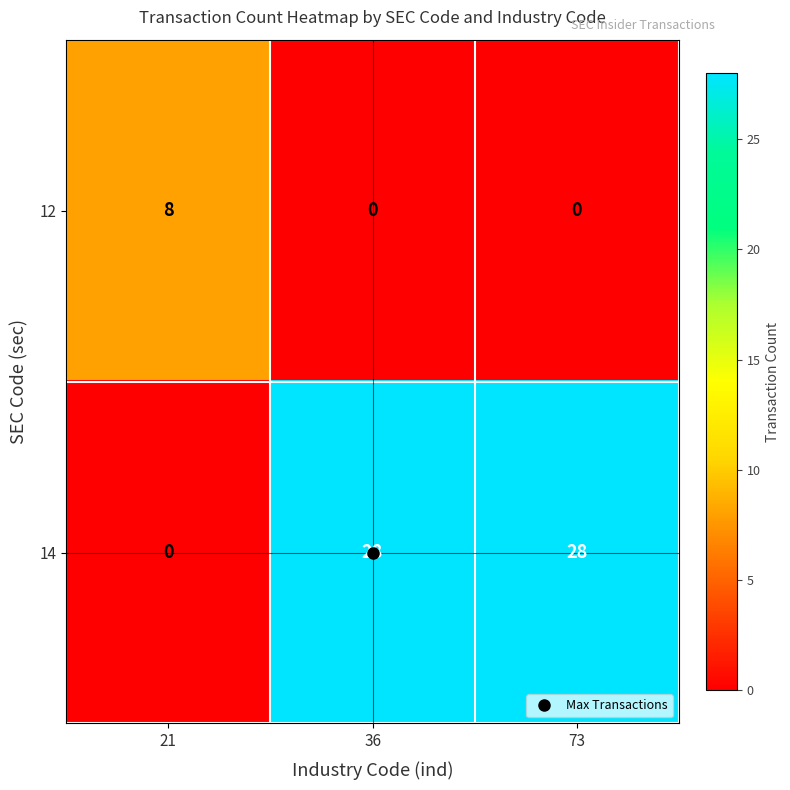

Which series has the largest range (max minus min)?

14